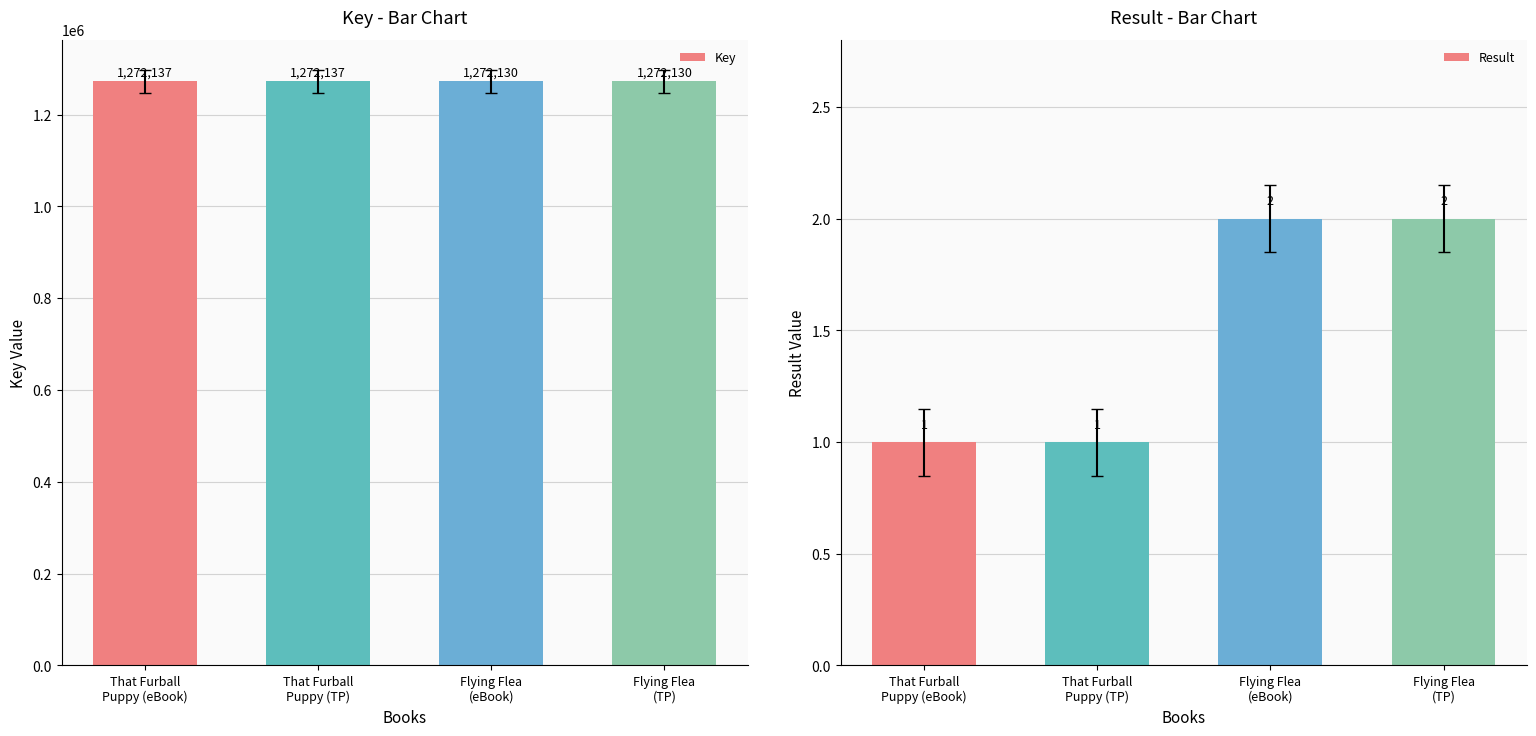

Count the Result values in the range 1 to 2.

4